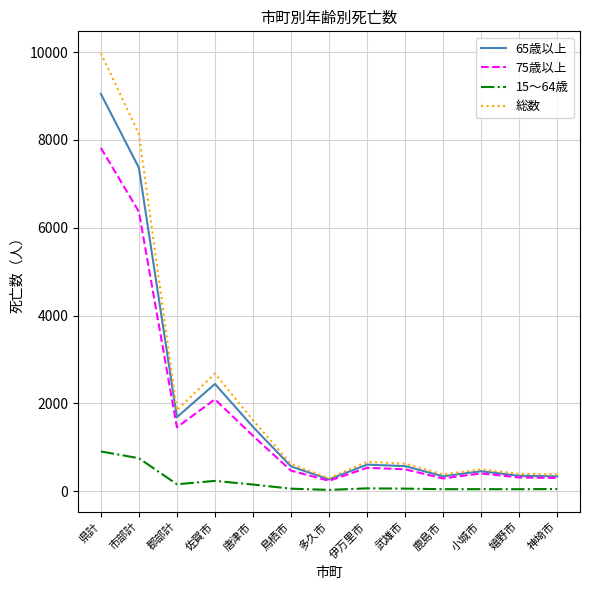

Which category has the highest value across all series?

県計